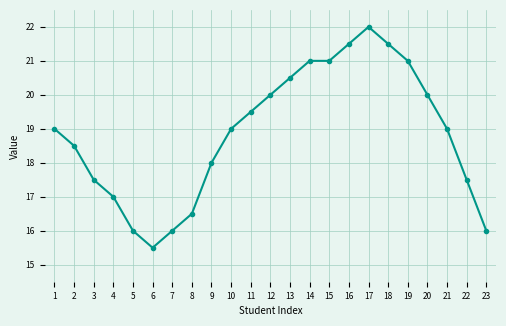

What is the sum of all values?

433.5